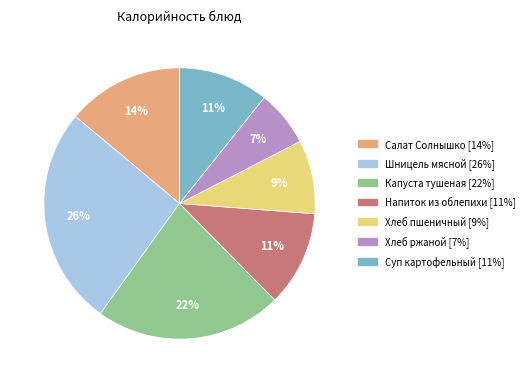

Does any single category account for the majority?

No